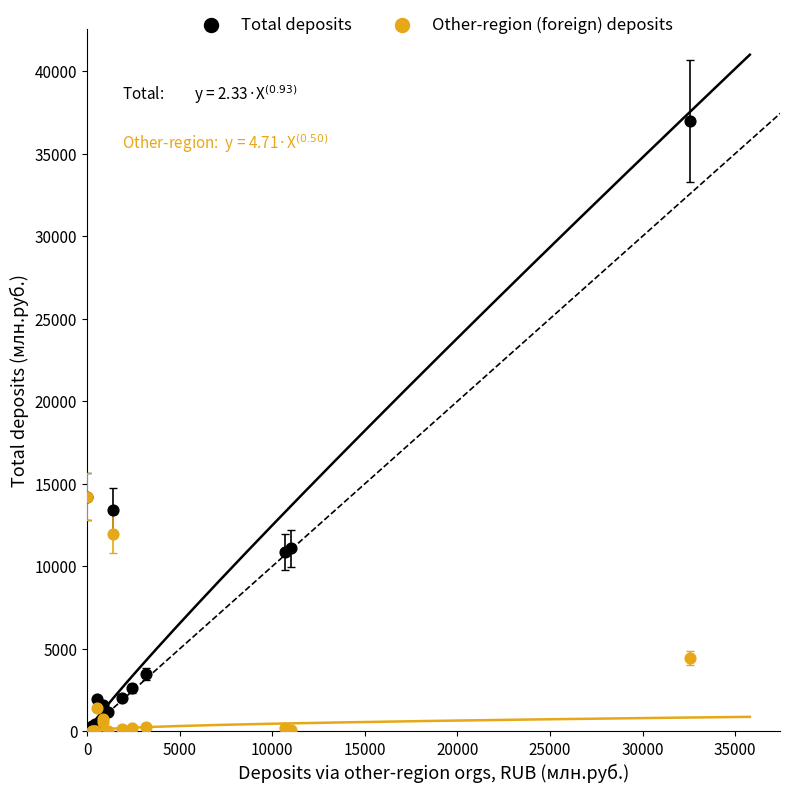

Which series reaches the maximum Y coordinate?

Total deposits